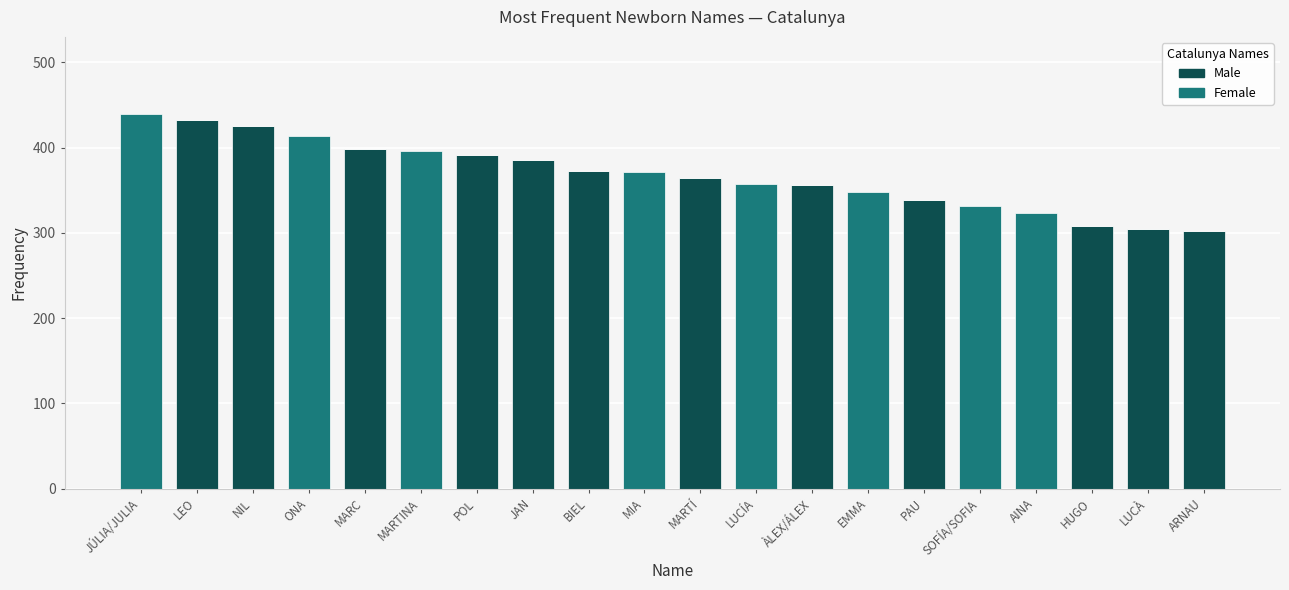

The Male series shows 0 at MARTINA. True or false?

True